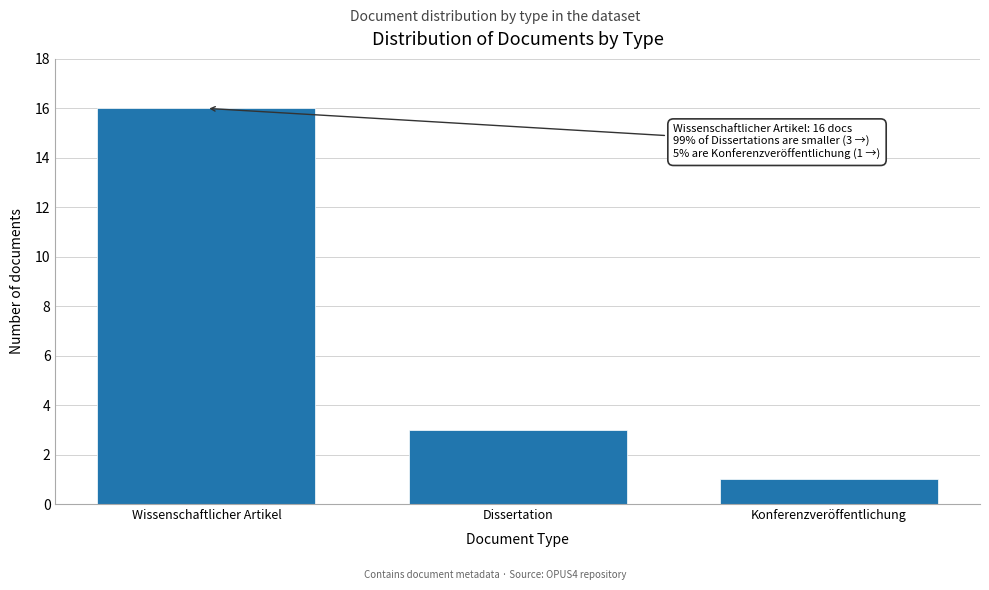

Reading left to right, list all the values displayed in this chart.

Wissenschaftlicher Artikel=16	Dissertation=3	Konferenzveröffentlichung=1